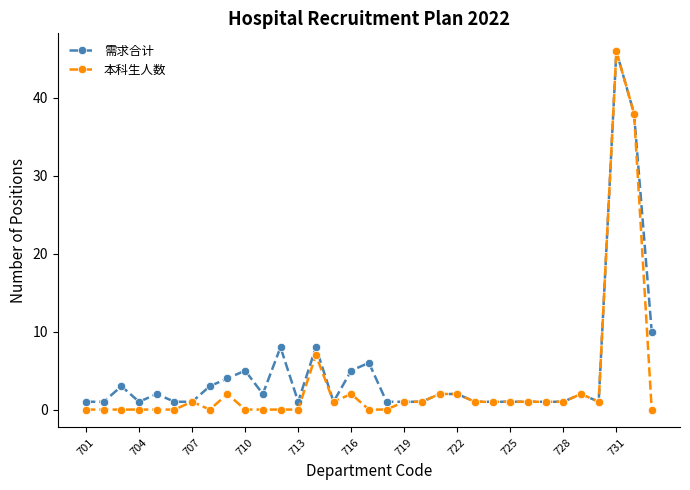

What is the value of the 需求合计 point at the 11th from the left?

2